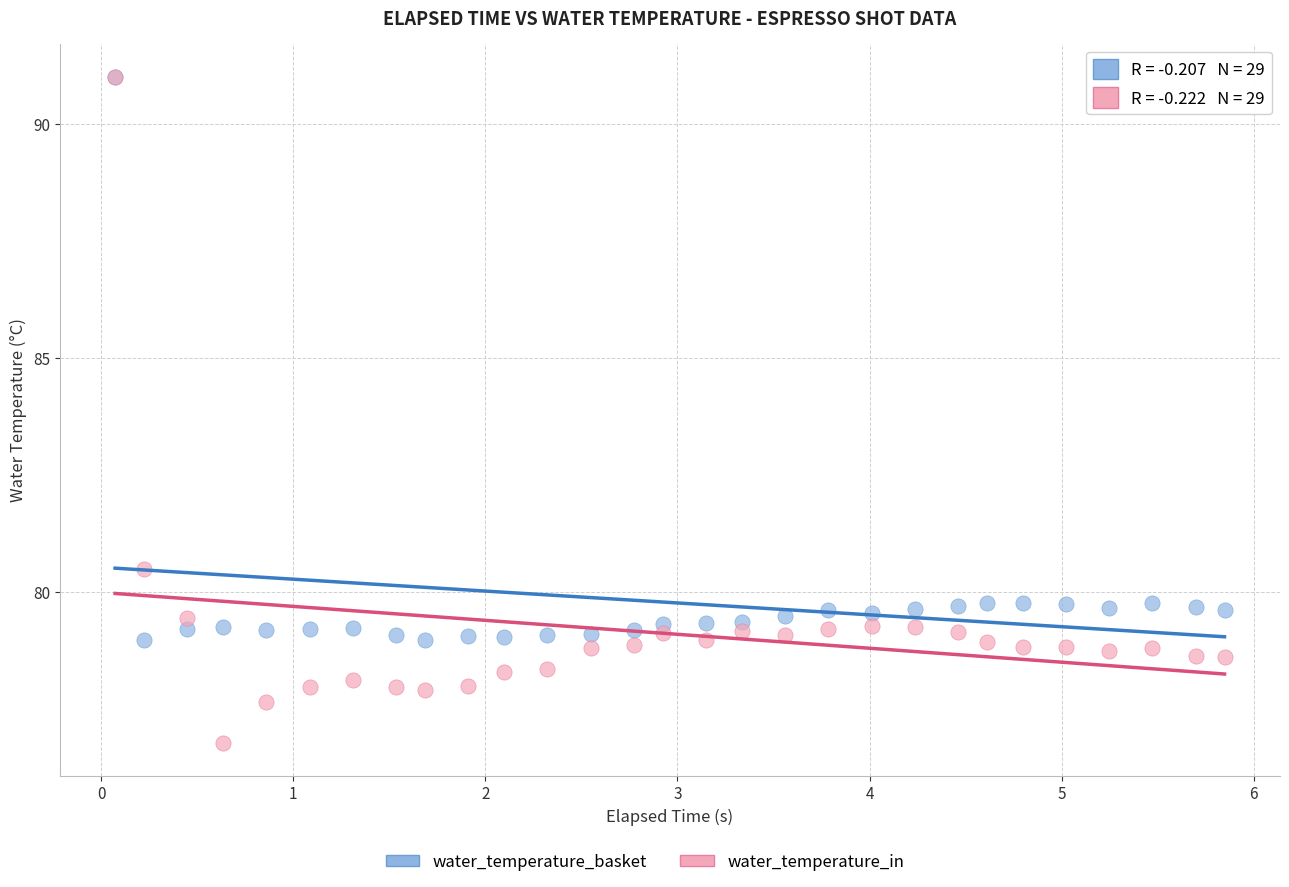

In the water_temperature_in series, what Y value is closest to 83?

80.5